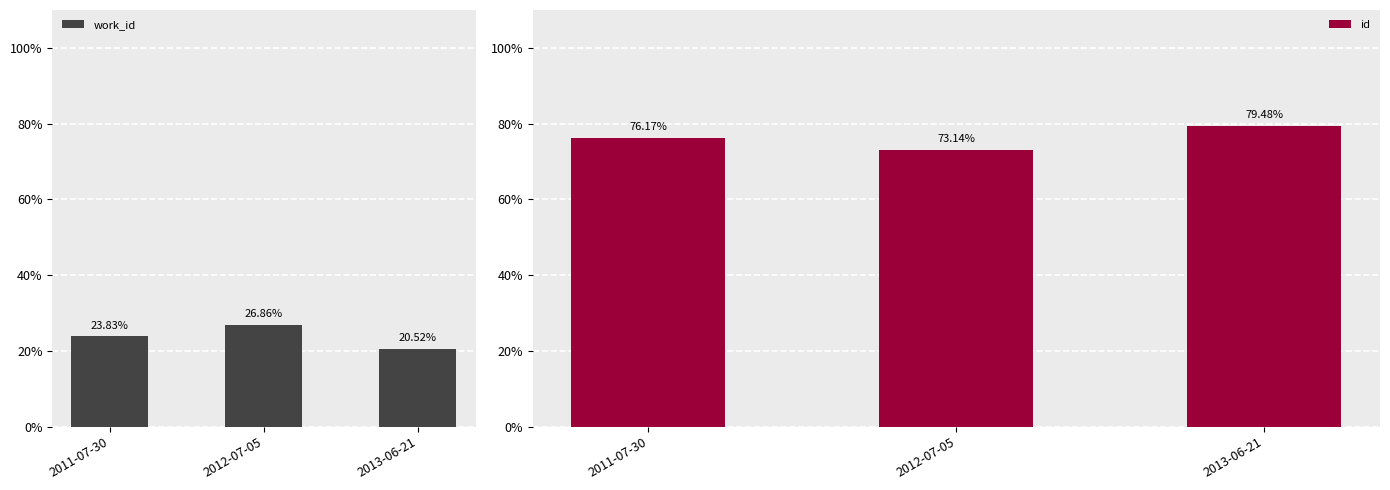

What is the value of the work_id bar at the 2nd from the left?

26.9